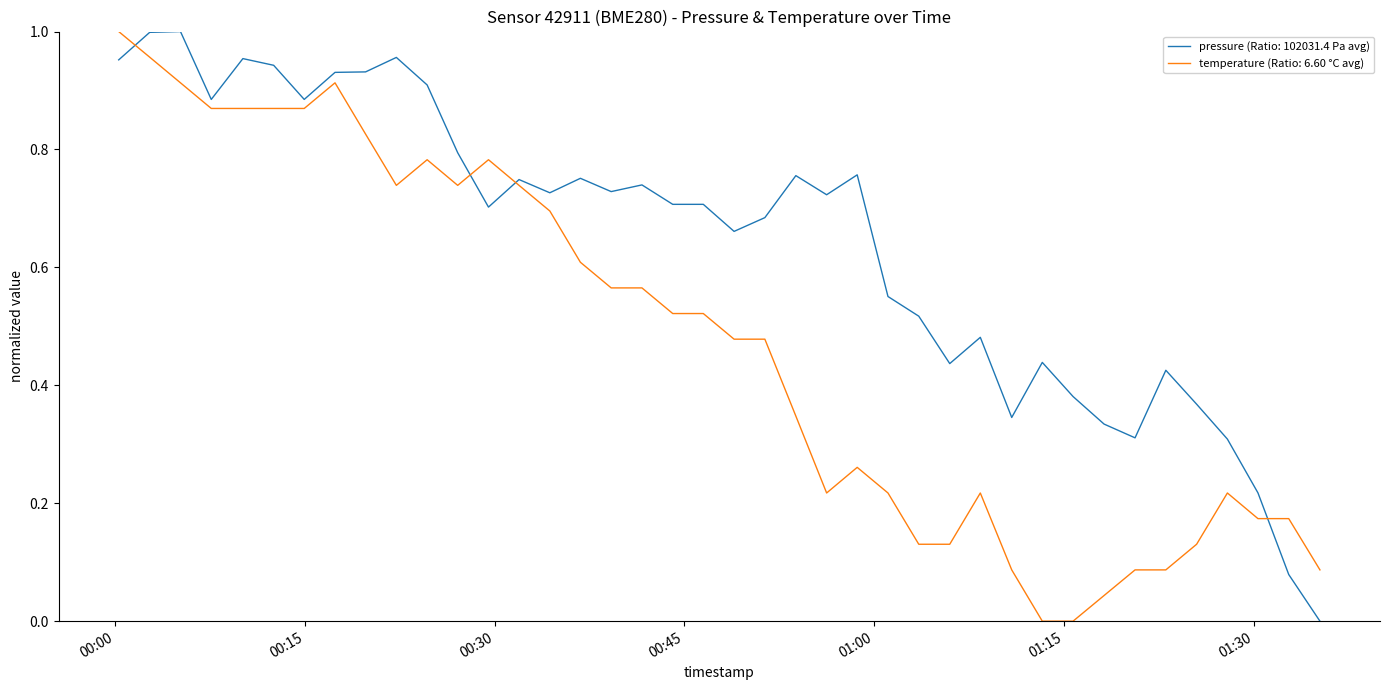

List the series in order of their overall mean, lowest first.

temperature (Ratio: 6.60 °C avg), pressure (Ratio: 102031.4 Pa avg)